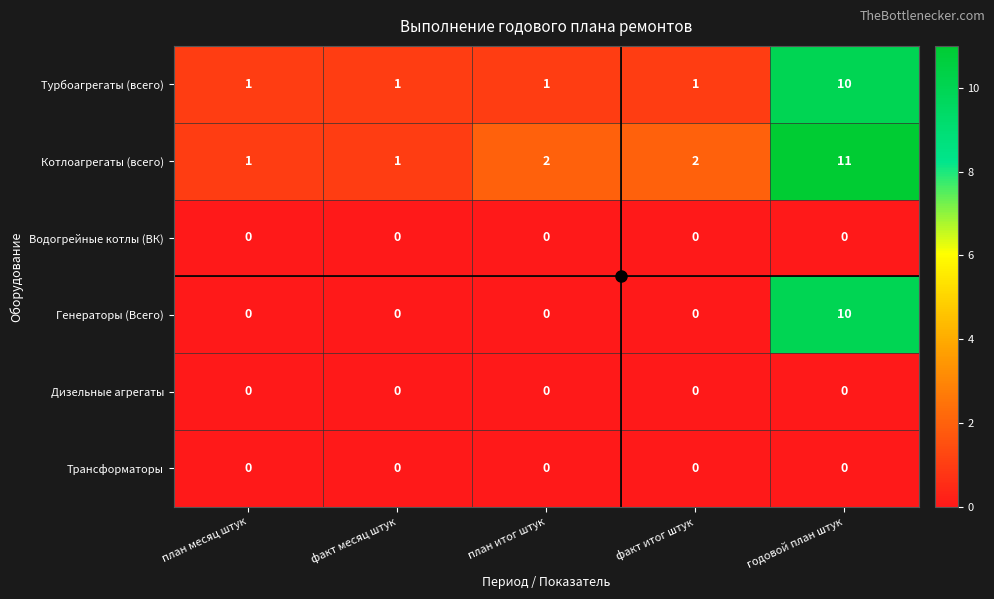

At which category is the sum across all series the highest?

годовой план штук